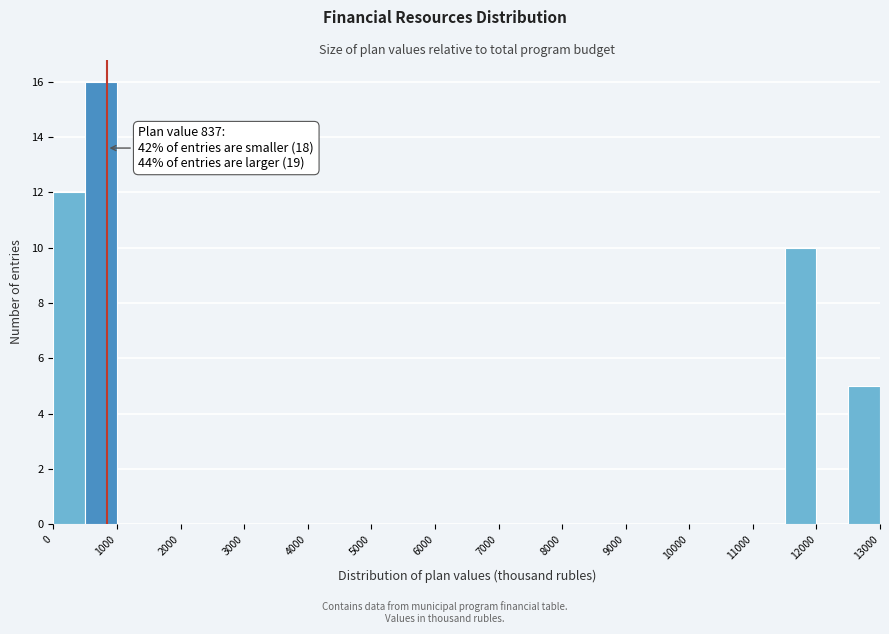

Over which range of the x-axis is the bar tallest?

500 to 1000